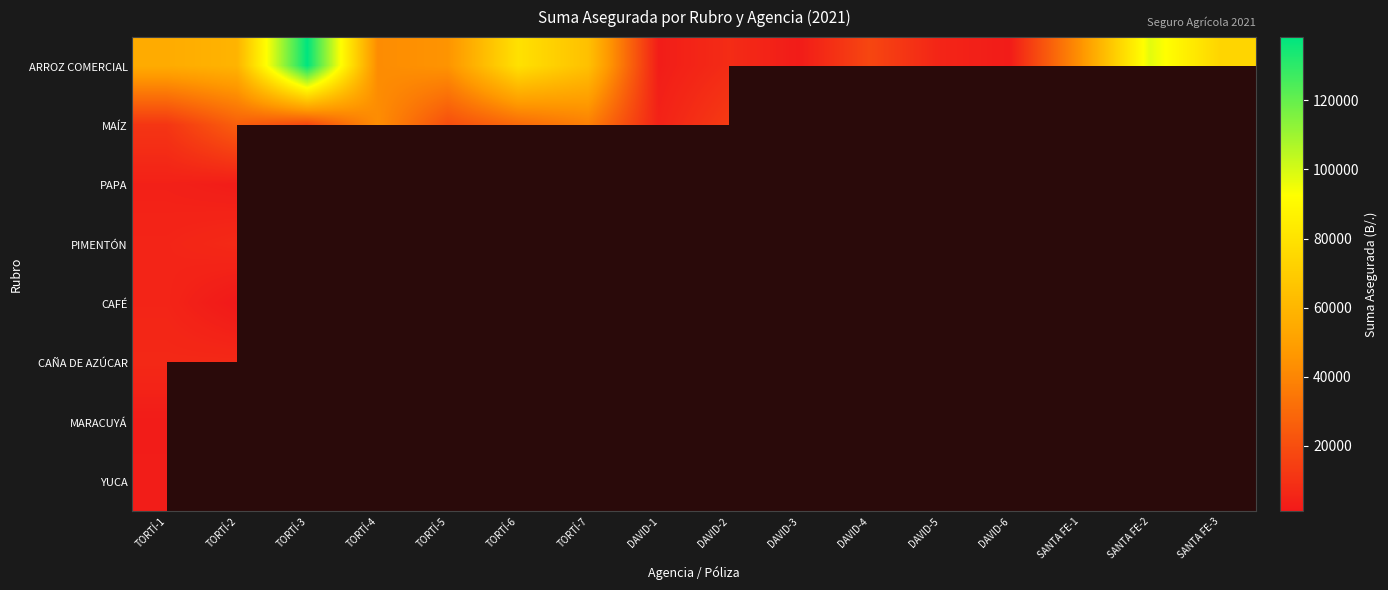

Which series has the largest total across all categories?

ARROZ COMERCIAL